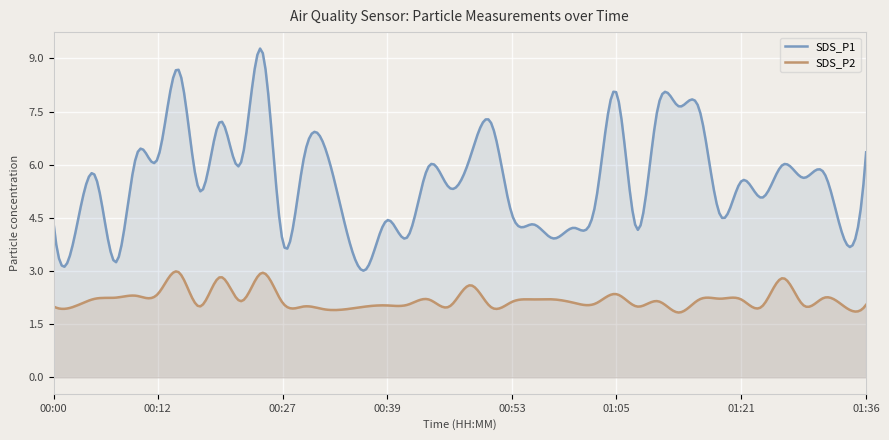

Which series has the widest spread of values?

SDS_P1